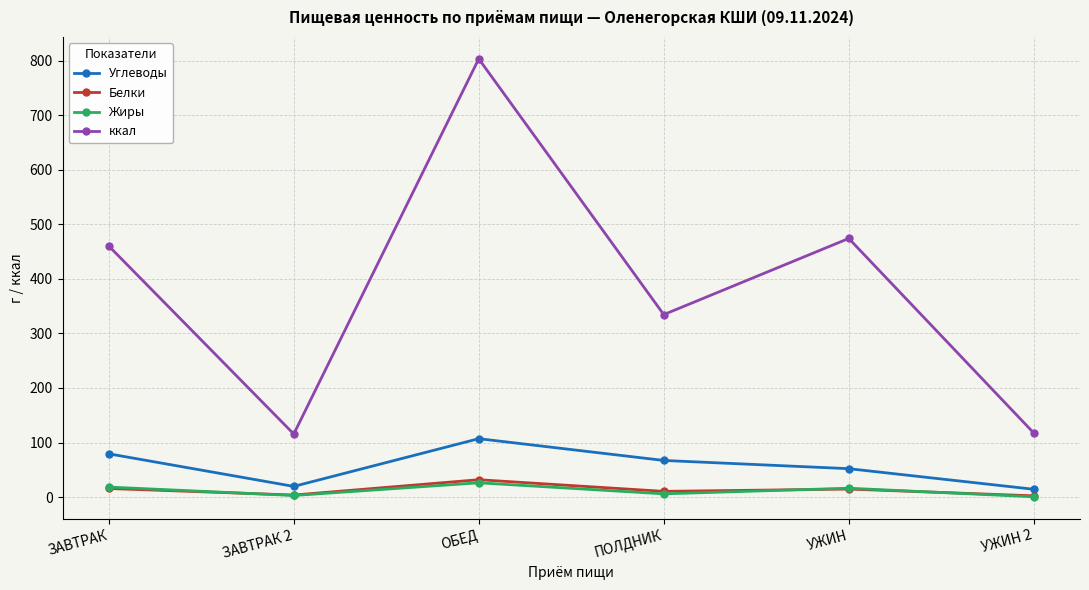

How many values in the ккал series exceed 460?

3